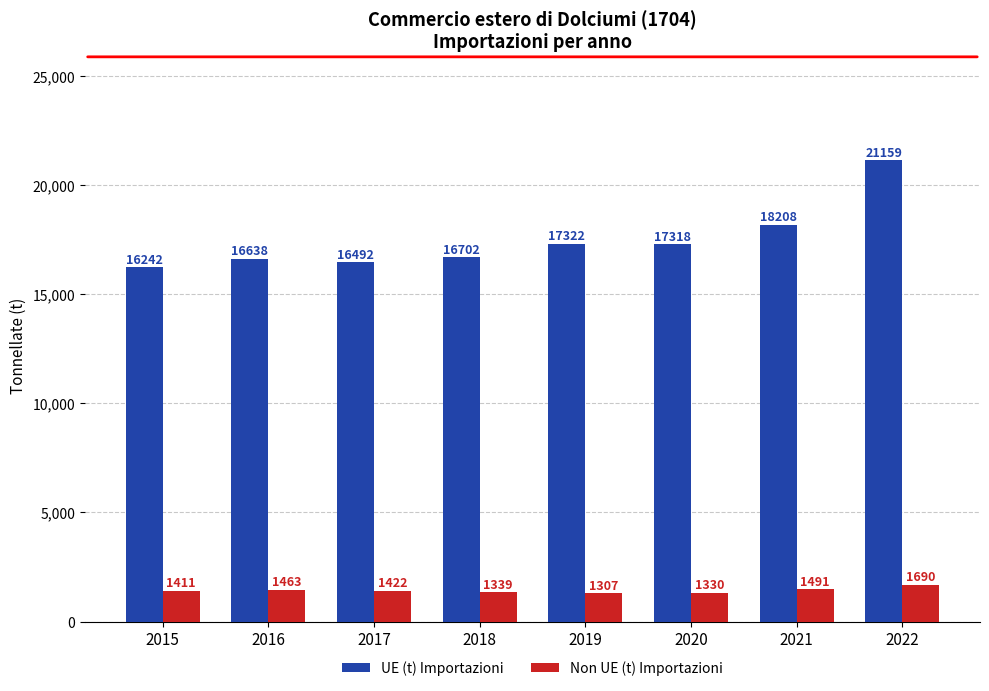

Reading left to right, extract all data points from this chart.

UE (t) Importazioni: 16242	16638	16492	16702	17322	17318	18208	21159
Non UE (t) Importazioni: 1411	1463	1422	1339	1307	1330	1491	1690